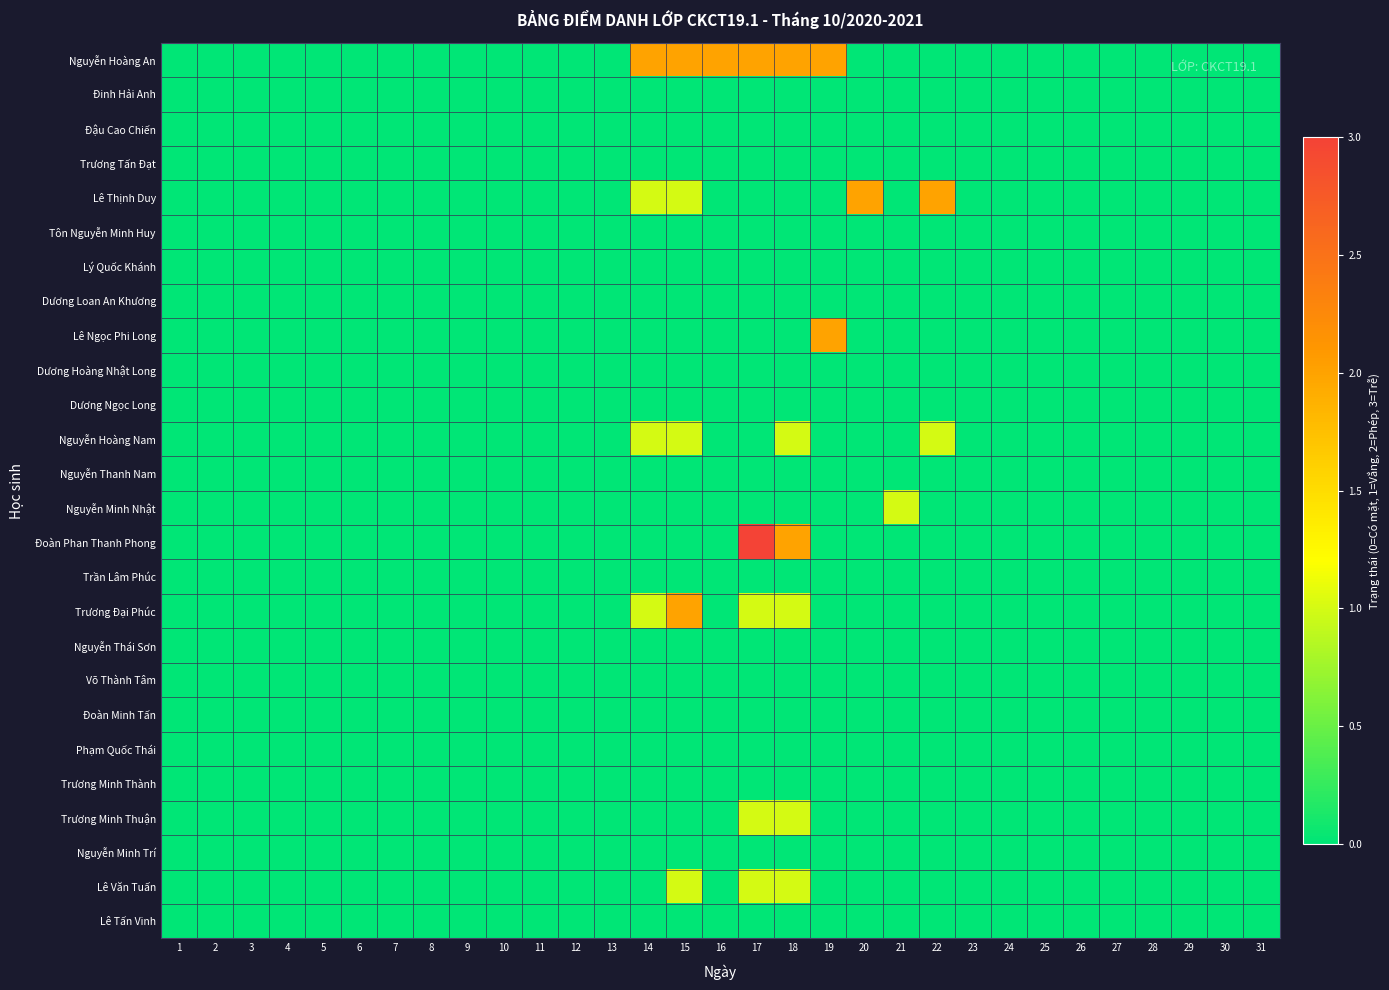

Reading right to left, extract all data points from this chart.

Nguyễn Hoàng An: 31=0	30=0	29=0	28=0	27=0	26=0	25=0	24=0	23=0	22=0	21=0	20=0	19=2	18=2	17=2	16=2	15=2	14=2	13=0	12=0	11=0	10=0	9=0	8=0	7=0	6=0	5=0	4=0	3=0	2=0	1=0
Đinh Hải Anh: 31=0	30=0	29=0	28=0	27=0	26=0	25=0	24=0	23=0	22=0	21=0	20=0	19=0	18=0	17=0	16=0	15=0	14=0	13=0	12=0	11=0	10=0	9=0	8=0	7=0	6=0	5=0	4=0	3=0	2=0	1=0
Đậu Cao Chiến: 31=0	30=0	29=0	28=0	27=0	26=0	25=0	24=0	23=0	22=0	21=0	20=0	19=0	18=0	17=0	16=0	15=0	14=0	13=0	12=0	11=0	10=0	9=0	8=0	7=0	6=0	5=0	4=0	3=0	2=0	1=0
Trương Tấn Đạt: 31=0	30=0	29=0	28=0	27=0	26=0	25=0	24=0	23=0	22=0	21=0	20=0	19=0	18=0	17=0	16=0	15=0	14=0	13=0	12=0	11=0	10=0	9=0	8=0	7=0	6=0	5=0	4=0	3=0	2=0	1=0
Lê Thịnh Duy: 31=0	30=0	29=0	28=0	27=0	26=0	25=0	24=0	23=0	22=2	21=0	20=2	19=0	18=0	17=0	16=0	15=1	14=1	13=0	12=0	11=0	10=0	9=0	8=0	7=0	6=0	5=0	4=0	3=0	2=0	1=0
Tôn Nguyễn Minh Huy: 31=0	30=0	29=0	28=0	27=0	26=0	25=0	24=0	23=0	22=0	21=0	20=0	19=0	18=0	17=0	16=0	15=0	14=0	13=0	12=0	11=0	10=0	9=0	8=0	7=0	6=0	5=0	4=0	3=0	2=0	1=0
Lý Quốc Khánh: 31=0	30=0	29=0	28=0	27=0	26=0	25=0	24=0	23=0	22=0	21=0	20=0	19=0	18=0	17=0	16=0	15=0	14=0	13=0	12=0	11=0	10=0	9=0	8=0	7=0	6=0	5=0	4=0	3=0	2=0	1=0
Dương Loan An Khương: 31=0	30=0	29=0	28=0	27=0	26=0	25=0	24=0	23=0	22=0	21=0	20=0	19=0	18=0	17=0	16=0	15=0	14=0	13=0	12=0	11=0	10=0	9=0	8=0	7=0	6=0	5=0	4=0	3=0	2=0	1=0
Lê Ngọc Phi Long: 31=0	30=0	29=0	28=0	27=0	26=0	25=0	24=0	23=0	22=0	21=0	20=0	19=2	18=0	17=0	16=0	15=0	14=0	13=0	12=0	11=0	10=0	9=0	8=0	7=0	6=0	5=0	4=0	3=0	2=0	1=0
Dương Hoàng Nhật Long: 31=0	30=0	29=0	28=0	27=0	26=0	25=0	24=0	23=0	22=0	21=0	20=0	19=0	18=0	17=0	16=0	15=0	14=0	13=0	12=0	11=0	10=0	9=0	8=0	7=0	6=0	5=0	4=0	3=0	2=0	1=0
Dương Ngọc Long: 31=0	30=0	29=0	28=0	27=0	26=0	25=0	24=0	23=0	22=0	21=0	20=0	19=0	18=0	17=0	16=0	15=0	14=0	13=0	12=0	11=0	10=0	9=0	8=0	7=0	6=0	5=0	4=0	3=0	2=0	1=0
Nguyễn Hoàng Nam: 31=0	30=0	29=0	28=0	27=0	26=0	25=0	24=0	23=0	22=1	21=0	20=0	19=0	18=1	17=0	16=0	15=1	14=1	13=0	12=0	11=0	10=0	9=0	8=0	7=0	6=0	5=0	4=0	3=0	2=0	1=0
Nguyễn Thanh Nam: 31=0	30=0	29=0	28=0	27=0	26=0	25=0	24=0	23=0	22=0	21=0	20=0	19=0	18=0	17=0	16=0	15=0	14=0	13=0	12=0	11=0	10=0	9=0	8=0	7=0	6=0	5=0	4=0	3=0	2=0	1=0
Nguyễn Minh Nhật: 31=0	30=0	29=0	28=0	27=0	26=0	25=0	24=0	23=0	22=0	21=1	20=0	19=0	18=0	17=0	16=0	15=0	14=0	13=0	12=0	11=0	10=0	9=0	8=0	7=0	6=0	5=0	4=0	3=0	2=0	1=0
Đoàn Phan Thanh Phong: 31=0	30=0	29=0	28=0	27=0	26=0	25=0	24=0	23=0	22=0	21=0	20=0	19=0	18=2	17=3	16=0	15=0	14=0	13=0	12=0	11=0	10=0	9=0	8=0	7=0	6=0	5=0	4=0	3=0	2=0	1=0
Trần Lâm Phúc: 31=0	30=0	29=0	28=0	27=0	26=0	25=0	24=0	23=0	22=0	21=0	20=0	19=0	18=0	17=0	16=0	15=0	14=0	13=0	12=0	11=0	10=0	9=0	8=0	7=0	6=0	5=0	4=0	3=0	2=0	1=0
Trương Đại Phúc: 31=0	30=0	29=0	28=0	27=0	26=0	25=0	24=0	23=0	22=0	21=0	20=0	19=0	18=1	17=1	16=0	15=2	14=1	13=0	12=0	11=0	10=0	9=0	8=0	7=0	6=0	5=0	4=0	3=0	2=0	1=0
Nguyễn Thái Sơn: 31=0	30=0	29=0	28=0	27=0	26=0	25=0	24=0	23=0	22=0	21=0	20=0	19=0	18=0	17=0	16=0	15=0	14=0	13=0	12=0	11=0	10=0	9=0	8=0	7=0	6=0	5=0	4=0	3=0	2=0	1=0
Võ Thành Tâm: 31=0	30=0	29=0	28=0	27=0	26=0	25=0	24=0	23=0	22=0	21=0	20=0	19=0	18=0	17=0	16=0	15=0	14=0	13=0	12=0	11=0	10=0	9=0	8=0	7=0	6=0	5=0	4=0	3=0	2=0	1=0
Đoàn Minh Tấn: 31=0	30=0	29=0	28=0	27=0	26=0	25=0	24=0	23=0	22=0	21=0	20=0	19=0	18=0	17=0	16=0	15=0	14=0	13=0	12=0	11=0	10=0	9=0	8=0	7=0	6=0	5=0	4=0	3=0	2=0	1=0
Phạm Quốc Thái: 31=0	30=0	29=0	28=0	27=0	26=0	25=0	24=0	23=0	22=0	21=0	20=0	19=0	18=0	17=0	16=0	15=0	14=0	13=0	12=0	11=0	10=0	9=0	8=0	7=0	6=0	5=0	4=0	3=0	2=0	1=0
Trương Minh Thành: 31=0	30=0	29=0	28=0	27=0	26=0	25=0	24=0	23=0	22=0	21=0	20=0	19=0	18=0	17=0	16=0	15=0	14=0	13=0	12=0	11=0	10=0	9=0	8=0	7=0	6=0	5=0	4=0	3=0	2=0	1=0
Trương Minh Thuận: 31=0	30=0	29=0	28=0	27=0	26=0	25=0	24=0	23=0	22=0	21=0	20=0	19=0	18=1	17=1	16=0	15=0	14=0	13=0	12=0	11=0	10=0	9=0	8=0	7=0	6=0	5=0	4=0	3=0	2=0	1=0
Nguyễn Minh Trí: 31=0	30=0	29=0	28=0	27=0	26=0	25=0	24=0	23=0	22=0	21=0	20=0	19=0	18=0	17=0	16=0	15=0	14=0	13=0	12=0	11=0	10=0	9=0	8=0	7=0	6=0	5=0	4=0	3=0	2=0	1=0
Lê Văn Tuấn: 31=0	30=0	29=0	28=0	27=0	26=0	25=0	24=0	23=0	22=0	21=0	20=0	19=0	18=1	17=1	16=0	15=1	14=0	13=0	12=0	11=0	10=0	9=0	8=0	7=0	6=0	5=0	4=0	3=0	2=0	1=0
Lê Tấn Vinh: 31=0	30=0	29=0	28=0	27=0	26=0	25=0	24=0	23=0	22=0	21=0	20=0	19=0	18=0	17=0	16=0	15=0	14=0	13=0	12=0	11=0	10=0	9=0	8=0	7=0	6=0	5=0	4=0	3=0	2=0	1=0